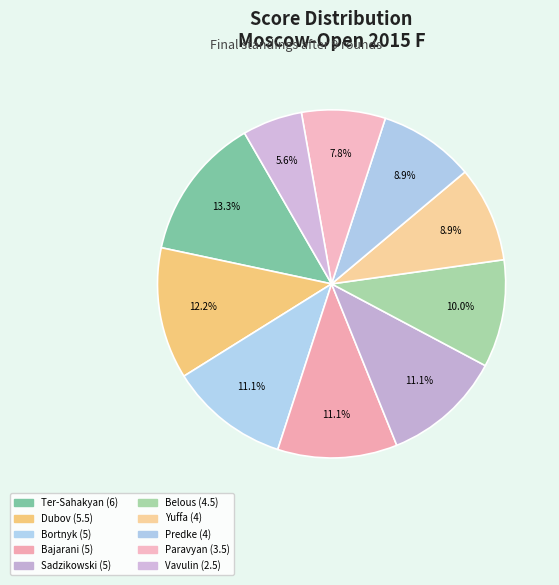

What is the smallest slice in the pie chart?

Vavulin Maksim